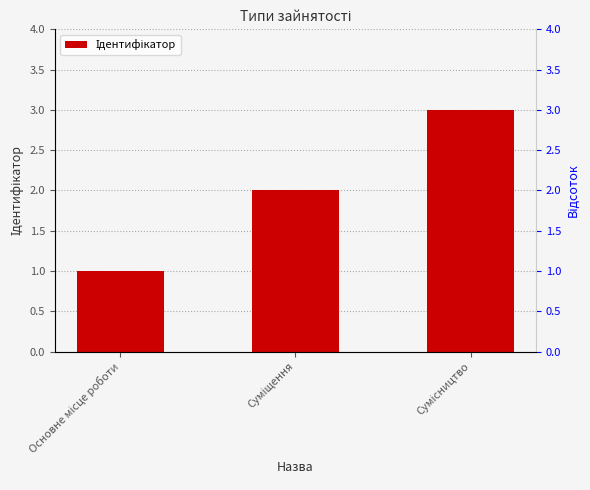

Reading right to left, what are all the values shown in this chart?

Сумісництво=3	Суміщення=2	Основне місце роботи=1